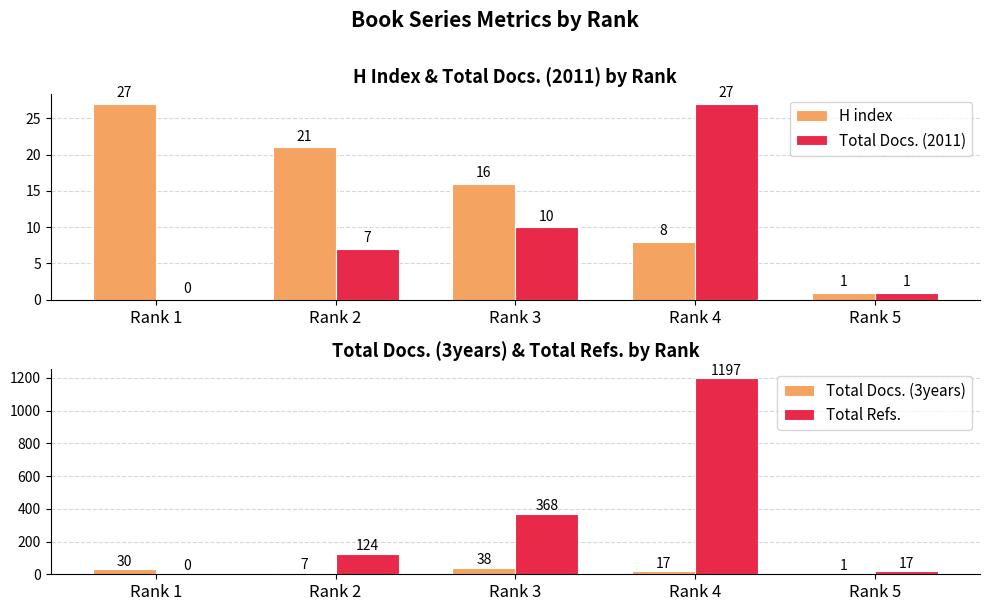

Count the number of data series in this chart.

4